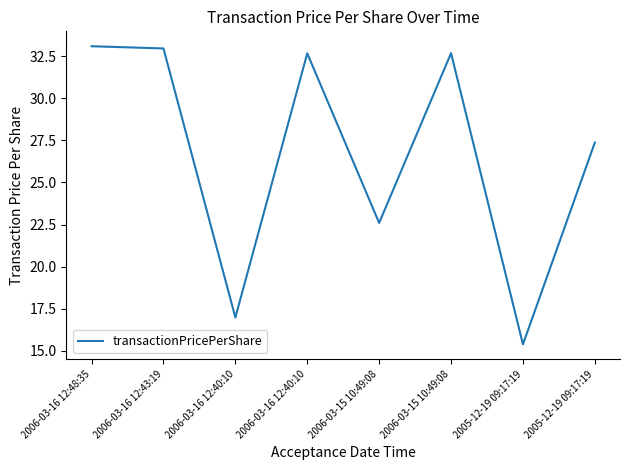

How many values are below 32?

4